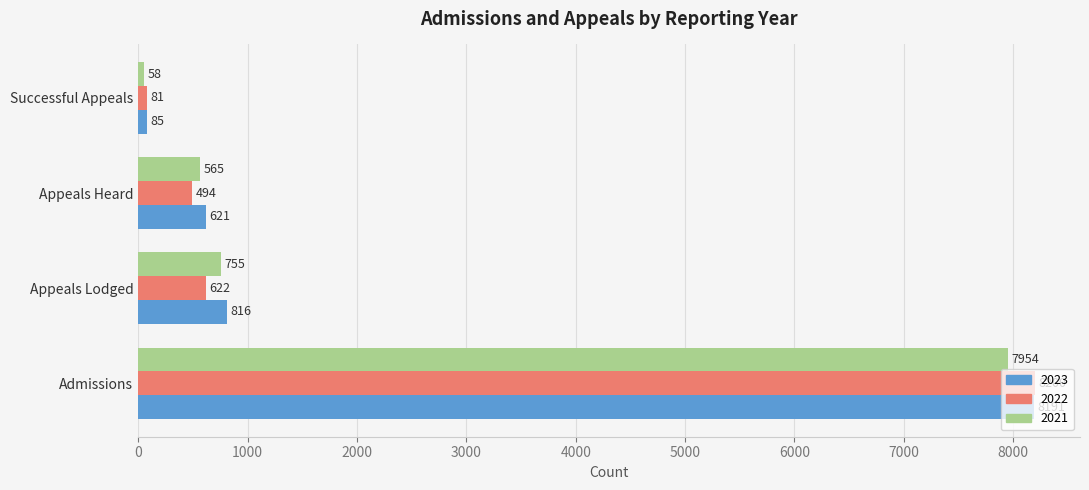

How many series are shown in this chart?

3